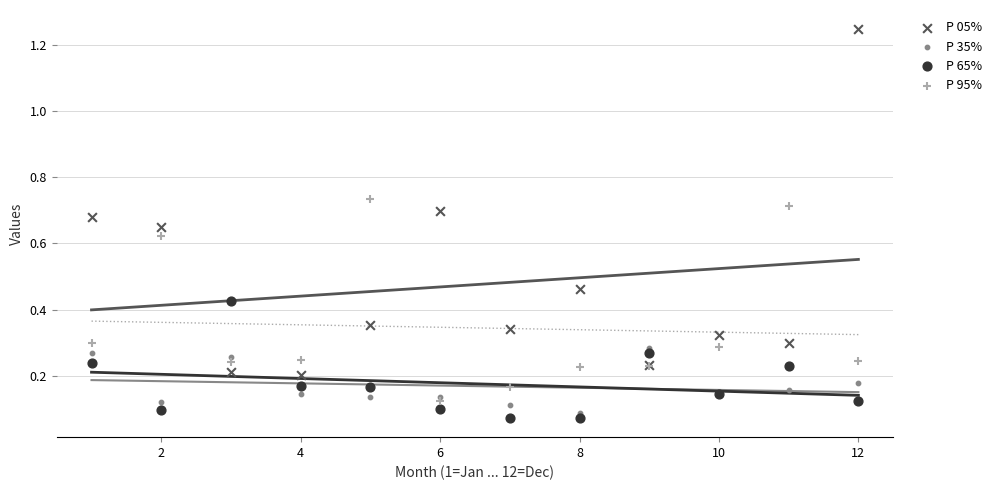

What are all the series names shown in the legend?

P 05%, P 35%, P 65%, P 95%